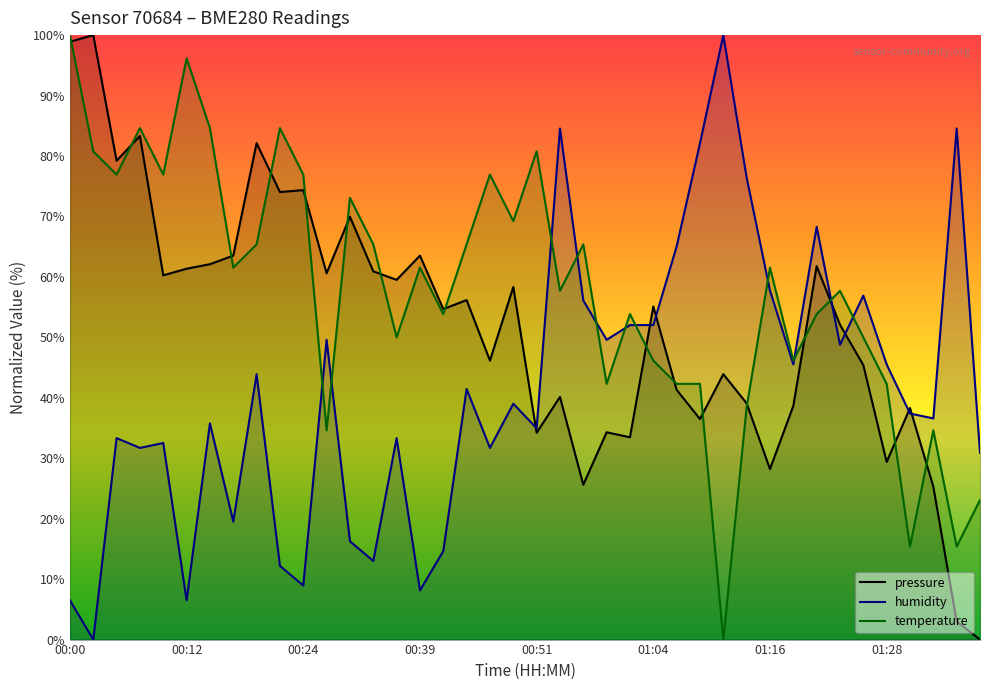

List the series in order of their overall mean, lowest first.

humidity, pressure, temperature